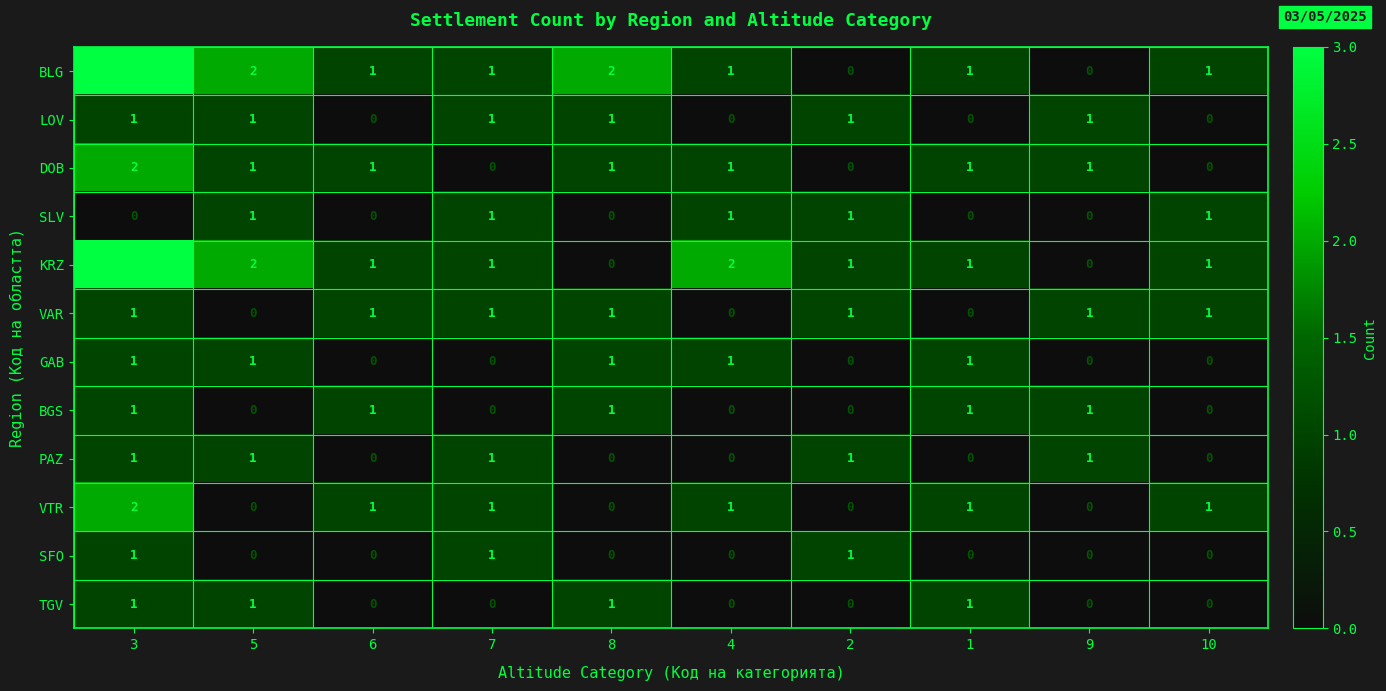

Count the VAR values in the range 0 to 1.

10